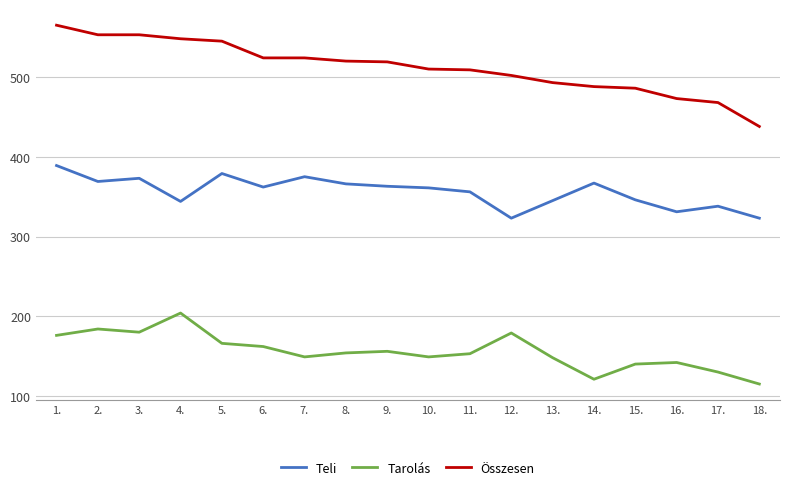

At which label does Tarolás first exceed 154?

1.